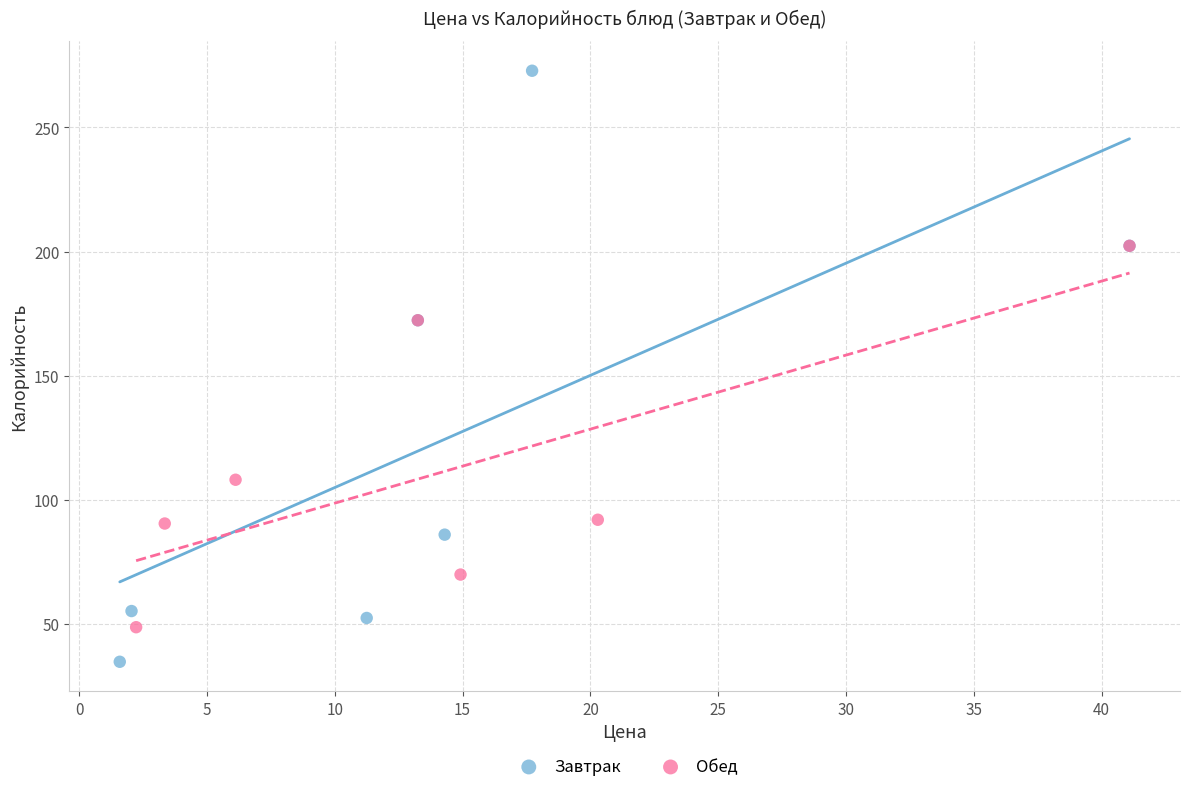

Which series has the widest spread of Y values?

Завтрак